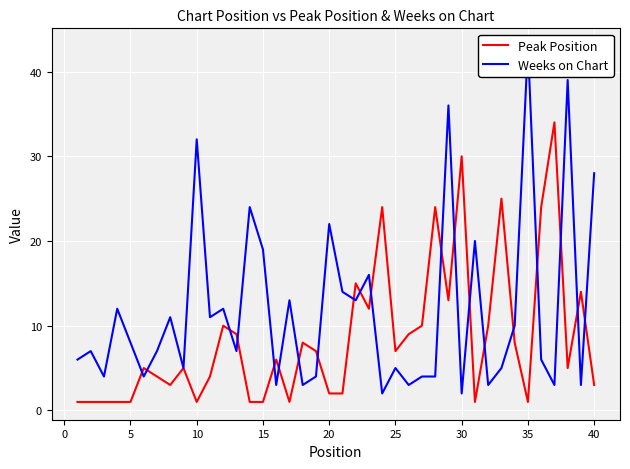

What is the maximum value for Weeks on Chart?

43